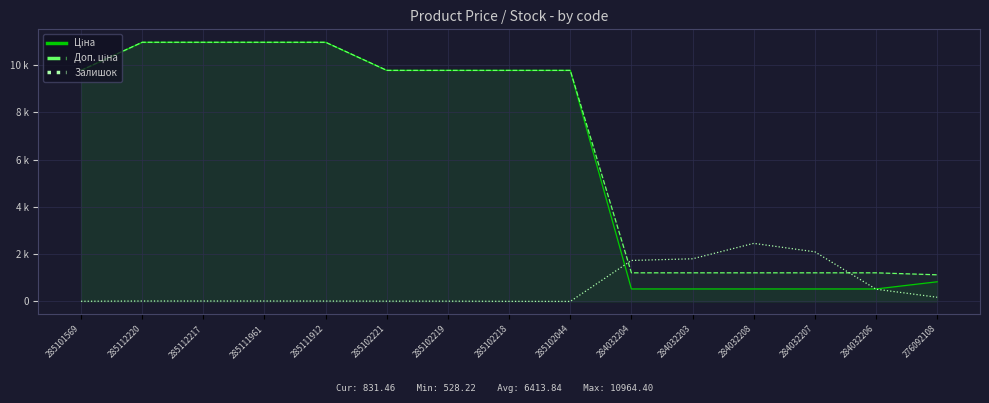

What is the sum of the Доп. ціна values at 284032207 and 284032203?

2421.4